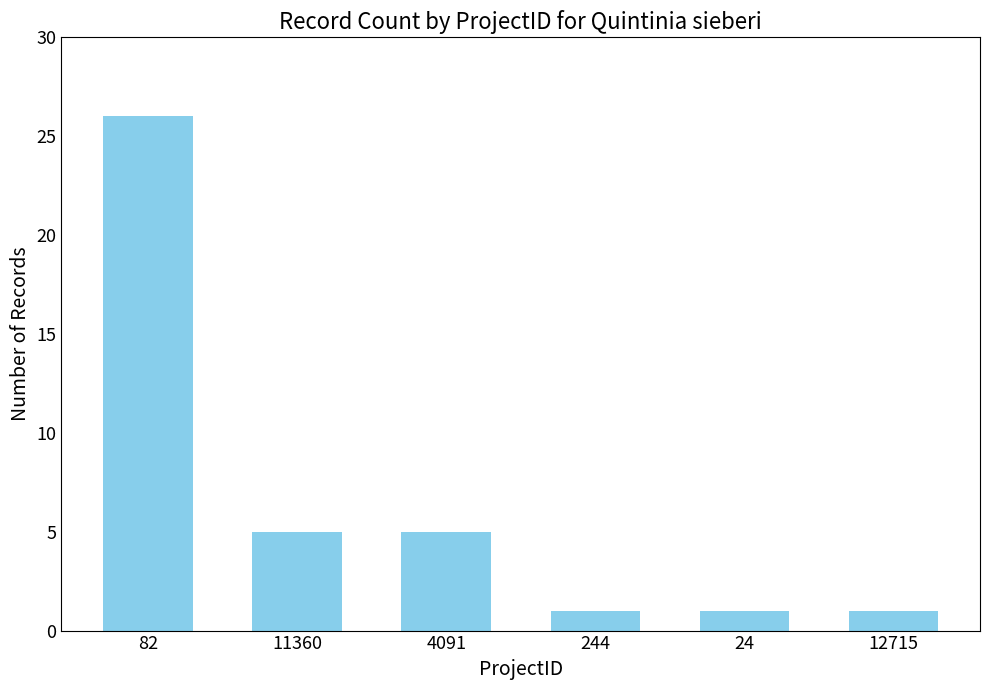

Which category has the highest value across all series?

82